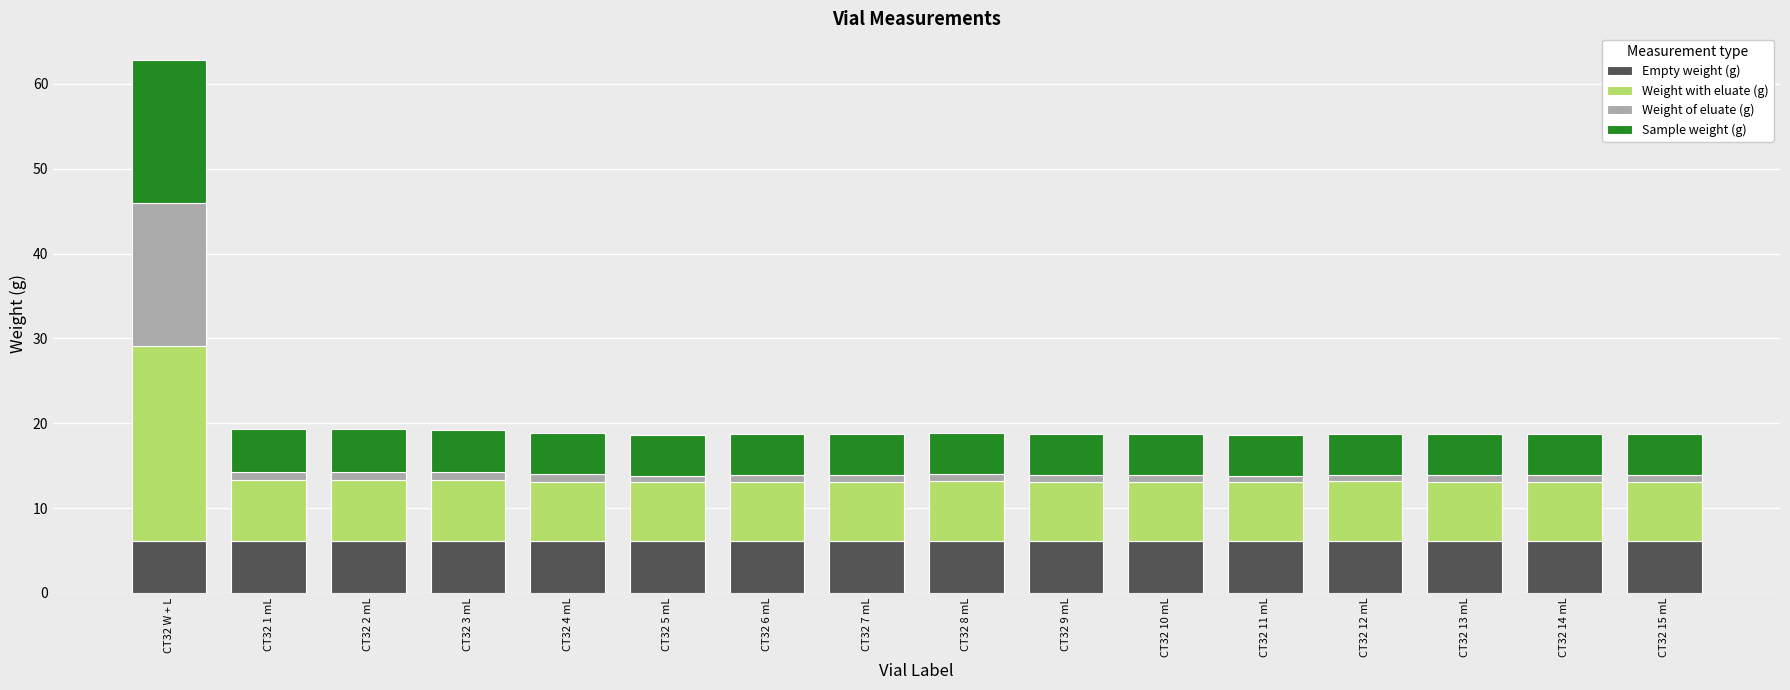

What is the total value across all series at CT32 1 mL?

19.3